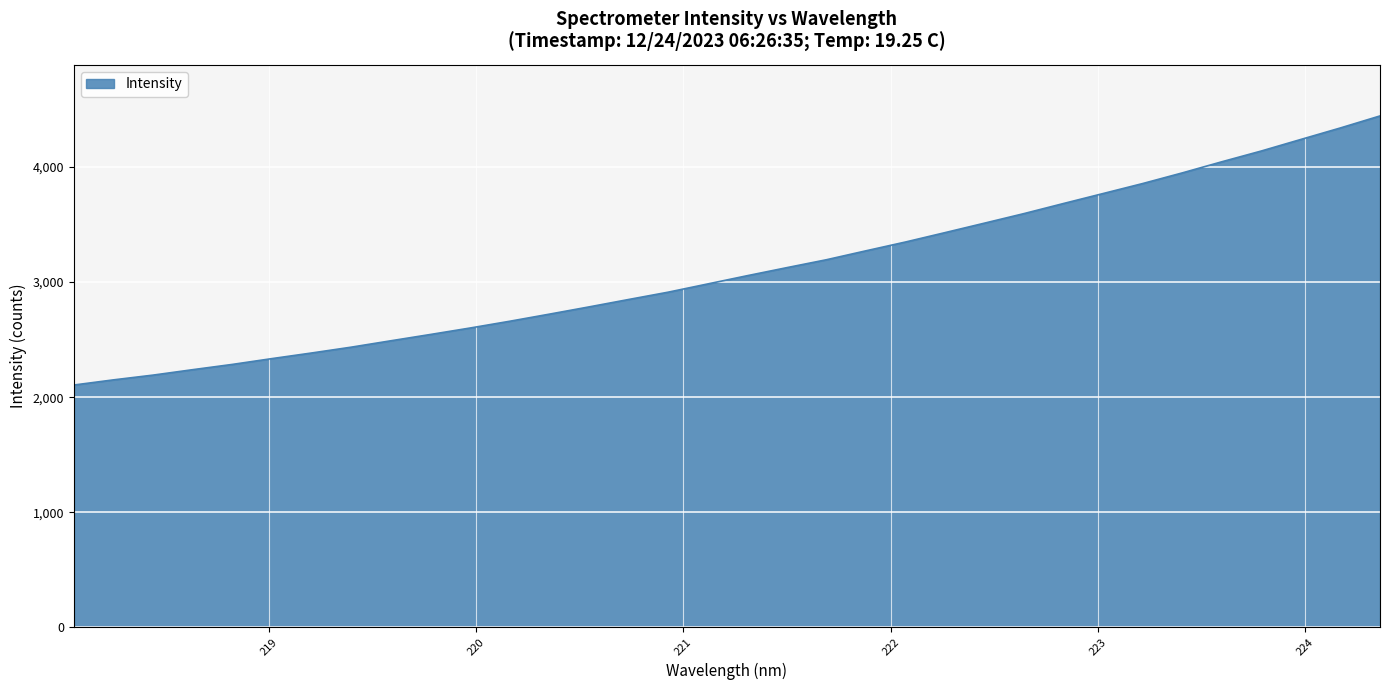

What is the difference between the maximum and minimum values?

2339.5